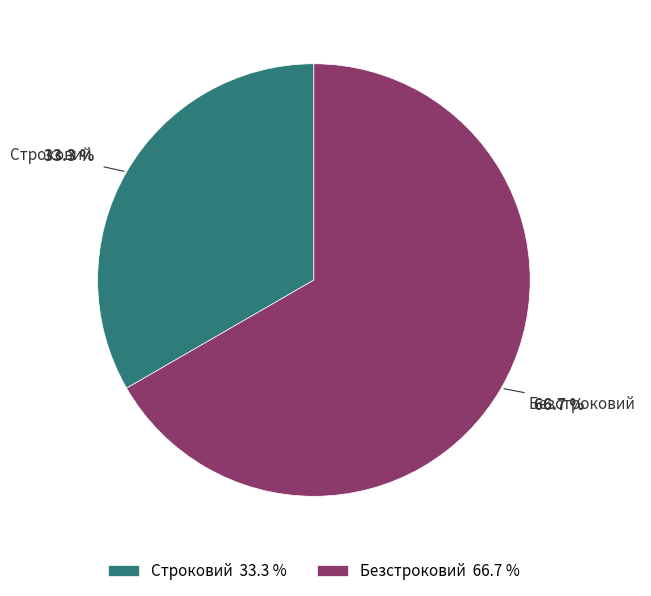

Rank the categories by value from lowest to highest.

Строковий, Безстроковий